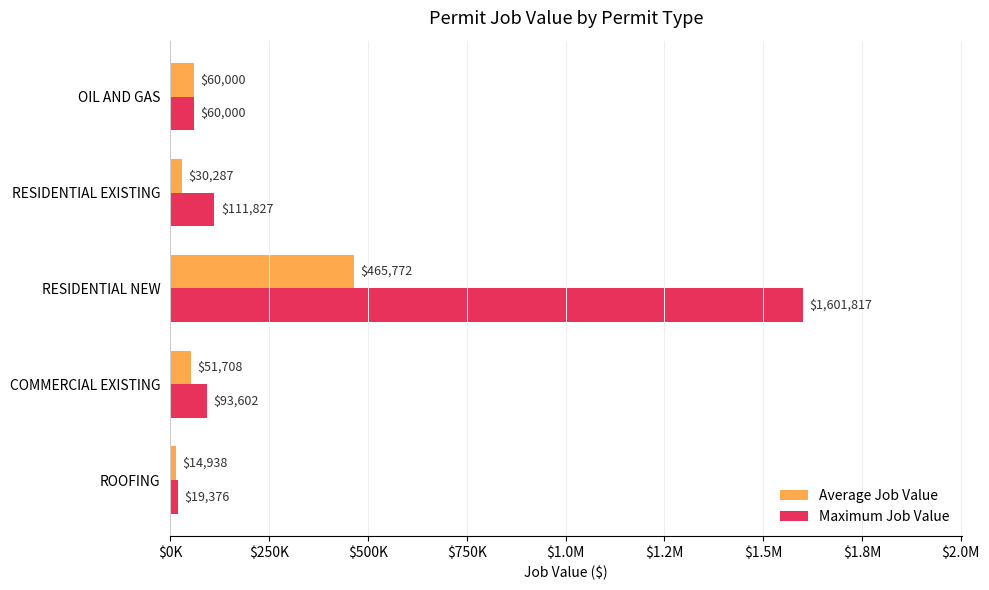

What are all the series names shown in the legend?

Average Job Value, Maximum Job Value